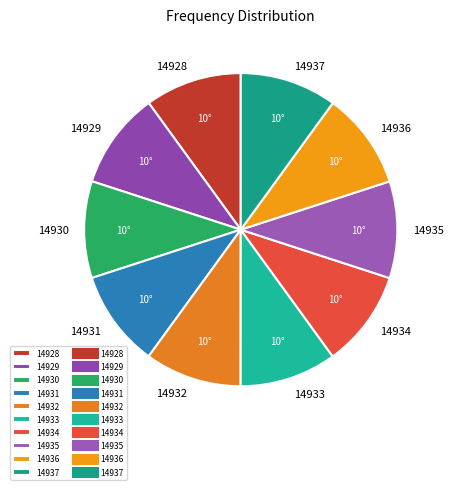

Is it true that 14936 is 21% of the pie?

False